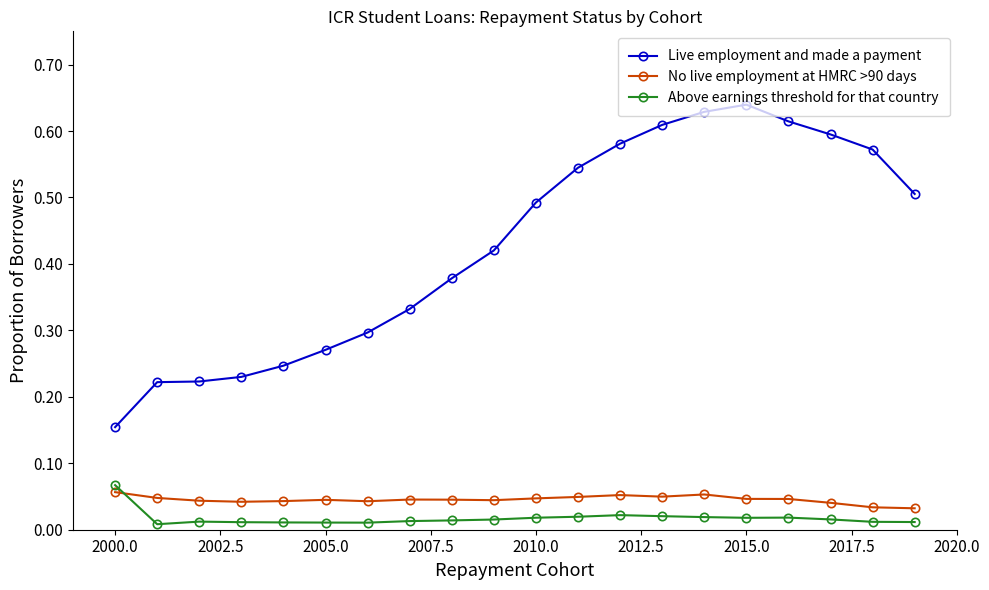

True or false: Live employment and made a payment has more than 2 points higher than both neighbors.

False